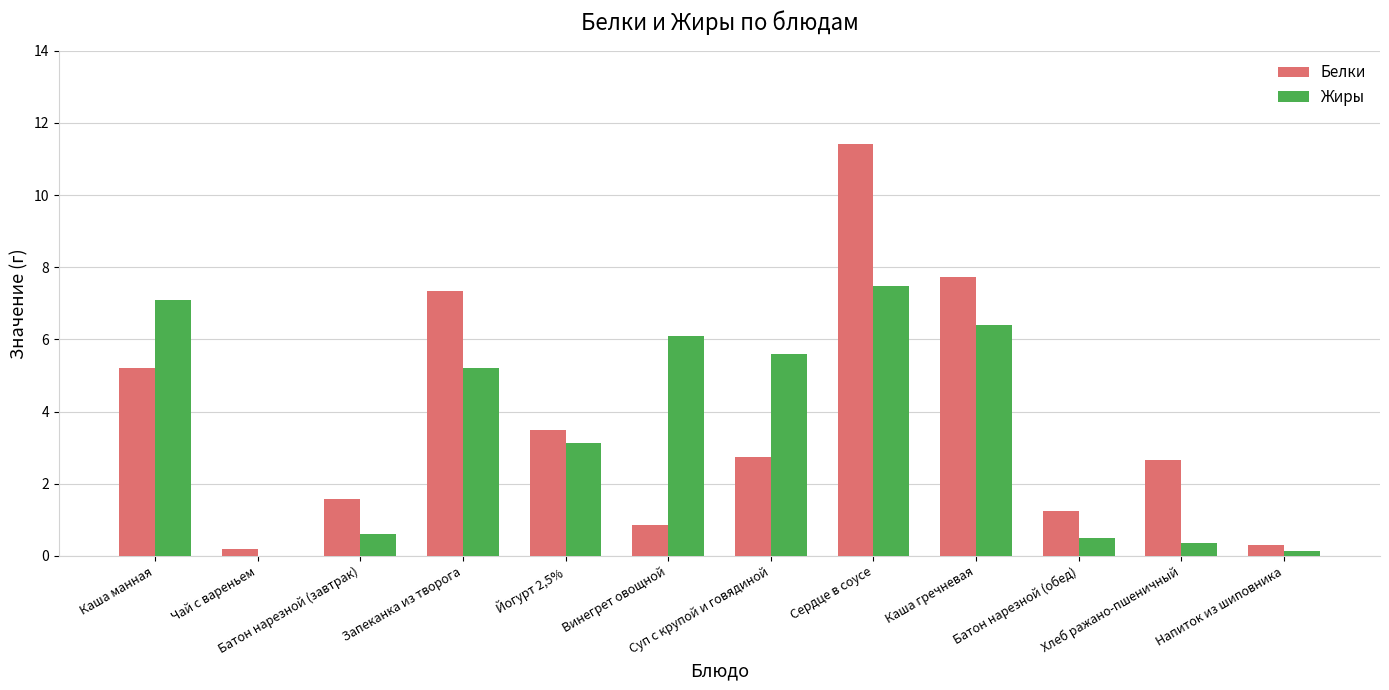

What is the average value of the Белки series?

3.7